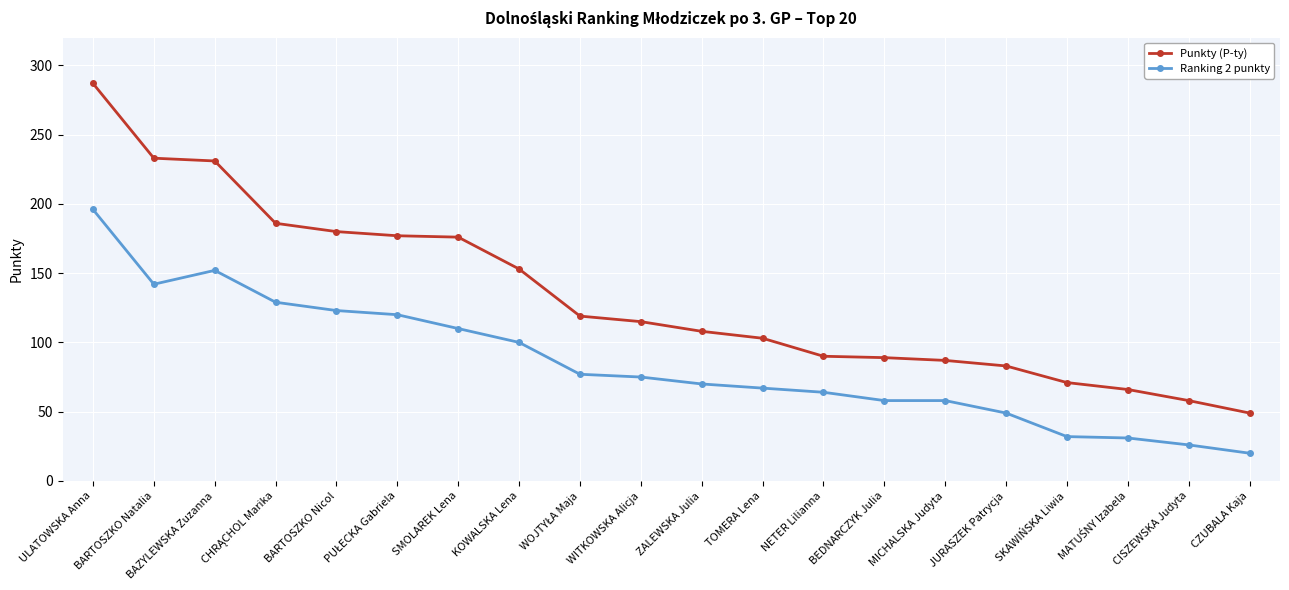

List the series in order of their overall mean, highest first.

Punkty (P-ty), Ranking 2 punkty